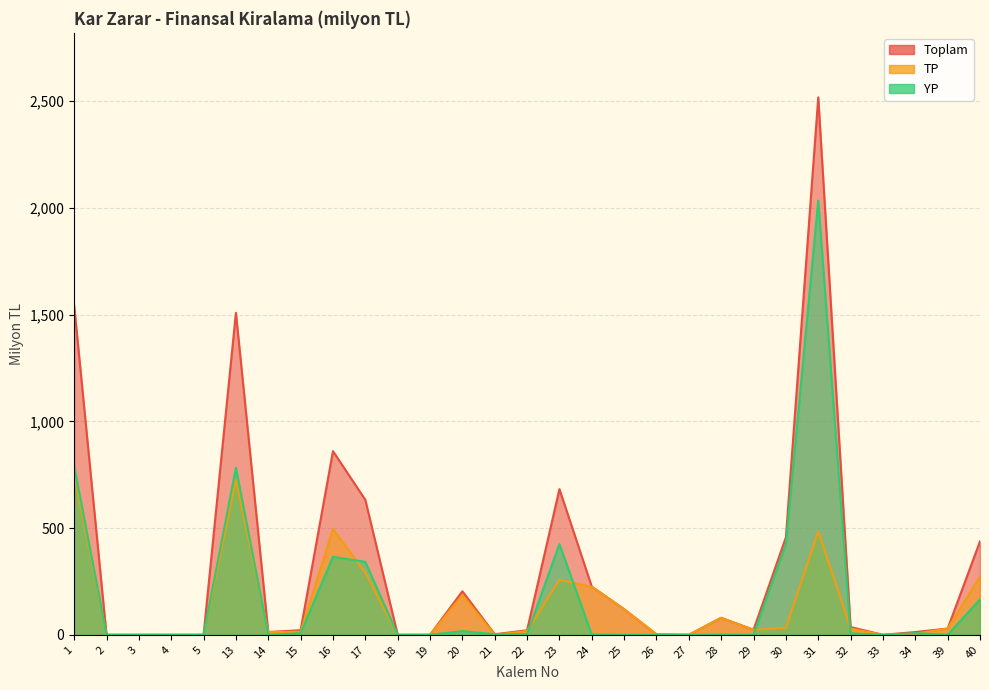

Reading left to right, extract all data points from this chart.

TP: 1=752.7	2=0.0	3=0.0	4=0.0	5=0.0	13=725.7	14=12.5	15=14.5	16=495.3	17=290.8	18=0.0	19=0.0	20=186.5	21=0.1	22=17.9	23=257.4	24=224.5	25=120.1	26=2.1	27=0.0	28=79.2	29=23.1	30=33.0	31=483.6	32=29.3	33=0.0	34=5.1	39=29.4	40=271.9
YP: 1=790.0	2=0.0	3=0.0	4=0.0	5=0.0	13=782.4	14=0.5	15=7.1	16=365.1	17=341.6	18=0.0	19=0.0	20=17.4	21=2.6	22=3.5	23=425.0	24=1.2	25=0.0	26=0.0	27=0.0	28=0.8	29=0.4	30=423.7	31=2034.0	32=7.1	33=0.0	34=7.9	39=0.0	40=165.9
Toplam: 1=1542.7	2=0.0	3=0.0	4=0.0	5=0.0	13=1508.1	14=13.0	15=21.6	16=860.3	17=632.4	18=0.0	19=0.0	20=203.9	21=2.7	22=21.4	23=682.4	24=225.7	25=120.1	26=2.1	27=0.0	28=79.9	29=23.5	30=456.7	31=2517.6	32=36.4	33=0.0	34=13.0	39=29.4	40=437.8